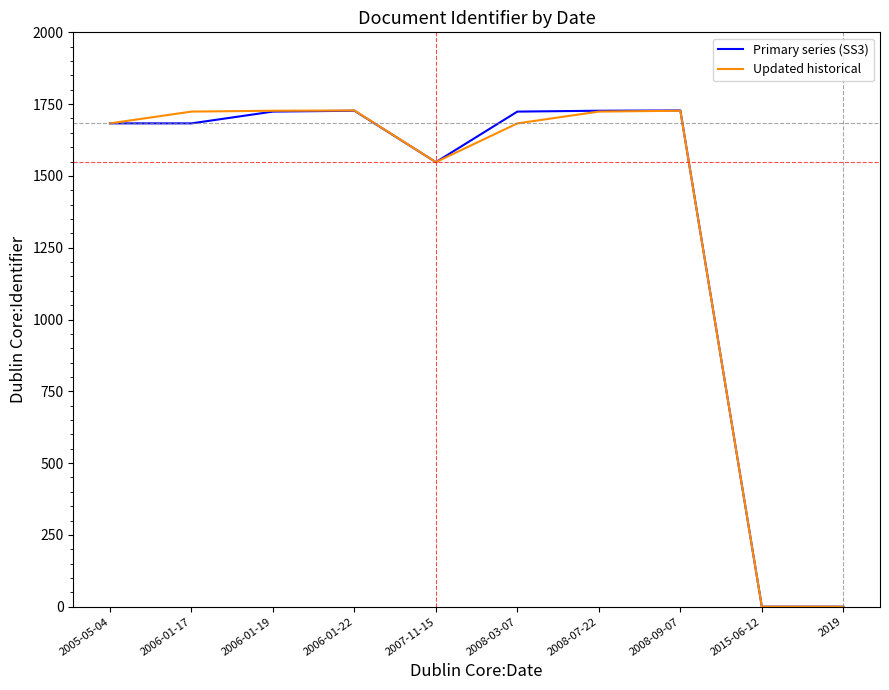

What are all the series names shown in the legend?

Primary series (SS3), Updated historical